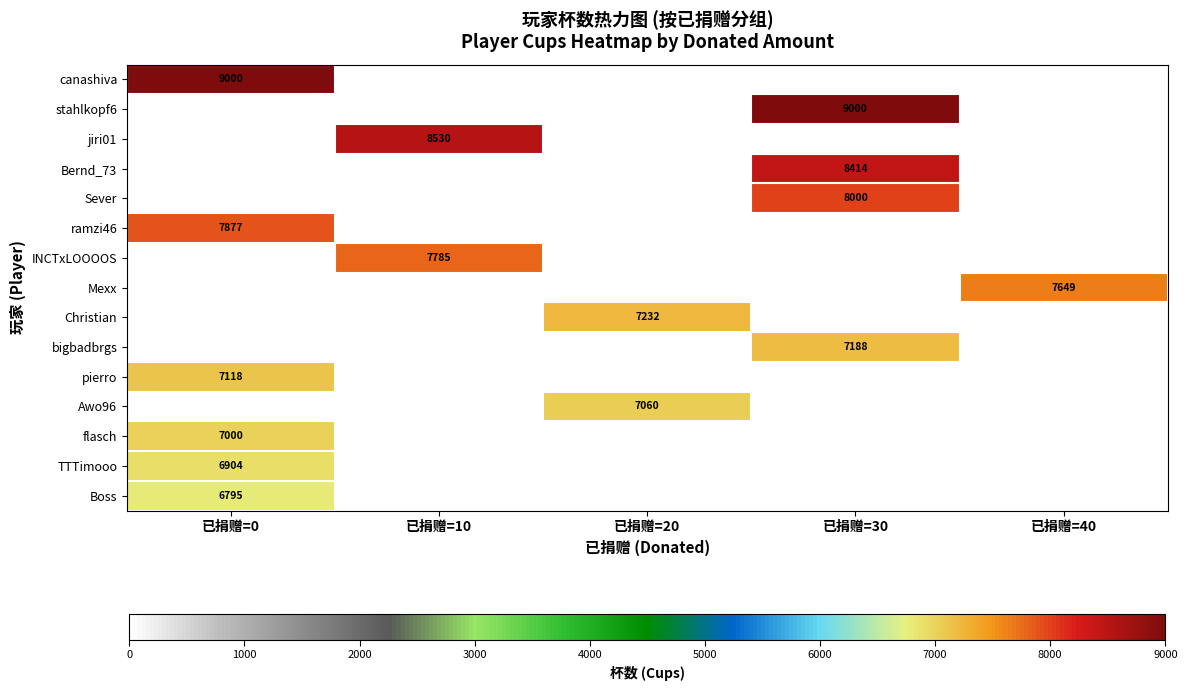

True or false: Christian has a value of 2284 at 已捐赠=30.

False